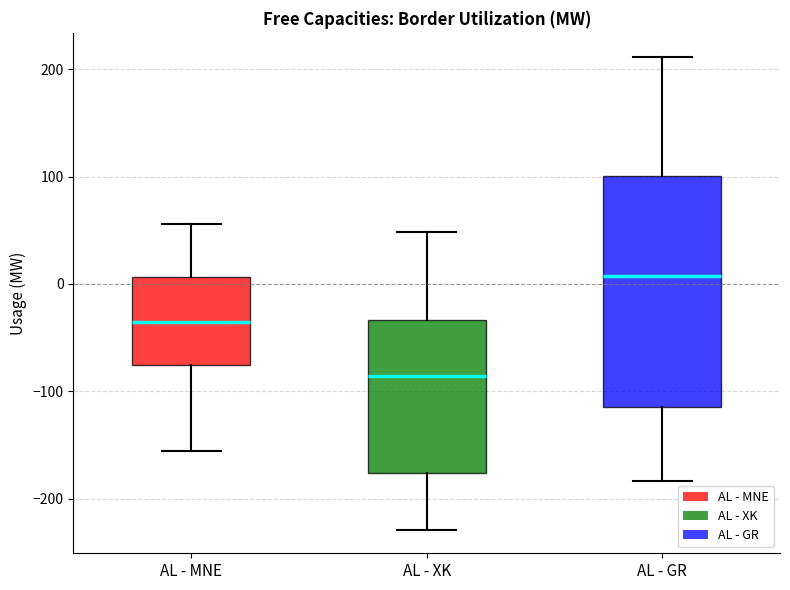

Reading left to right, transcribe this box plot: for each box, give where its median line is, the range the box spans, and where its two whiskers end, as read against the y-axis. The values are not printed on the chart, so give them approximately, as read against the axis.

AL - MNE: median -40, box -80 to 10, whiskers -160 to 60
AL - XK: median -90, box -180 to -30, whiskers -230 to 50
AL - GR: median 10, box -110 to 100, whiskers -180 to 210